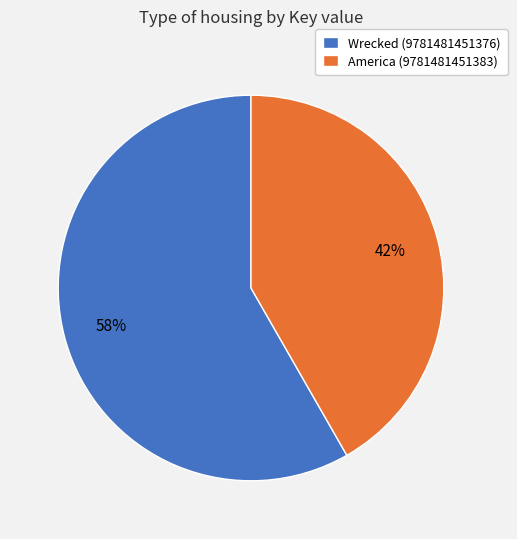

True or false: Wrecked (9781481451376) accounts for 69% of the total.

False